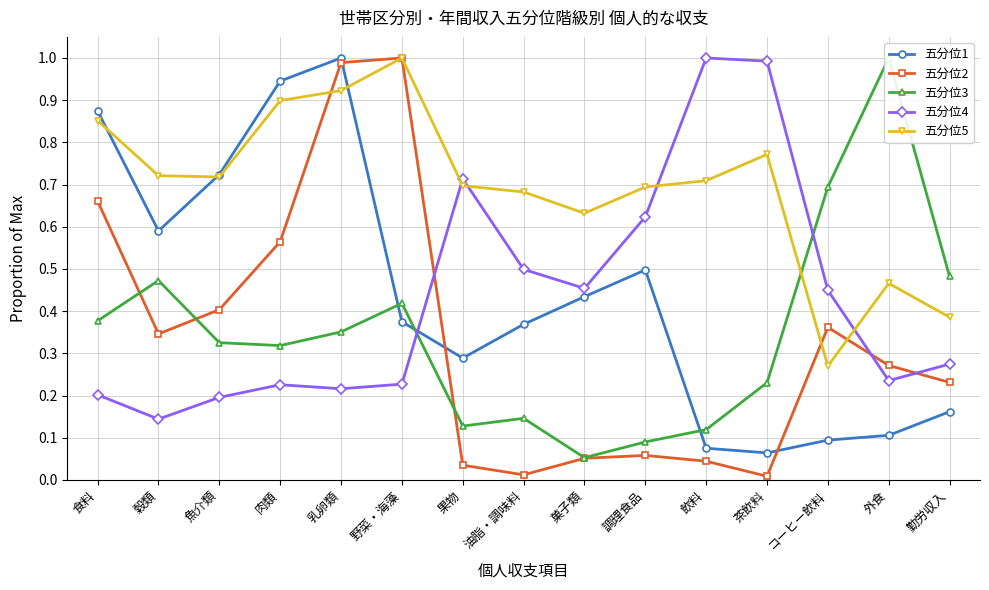

At which category is the sum across all series the highest?

乳卵類